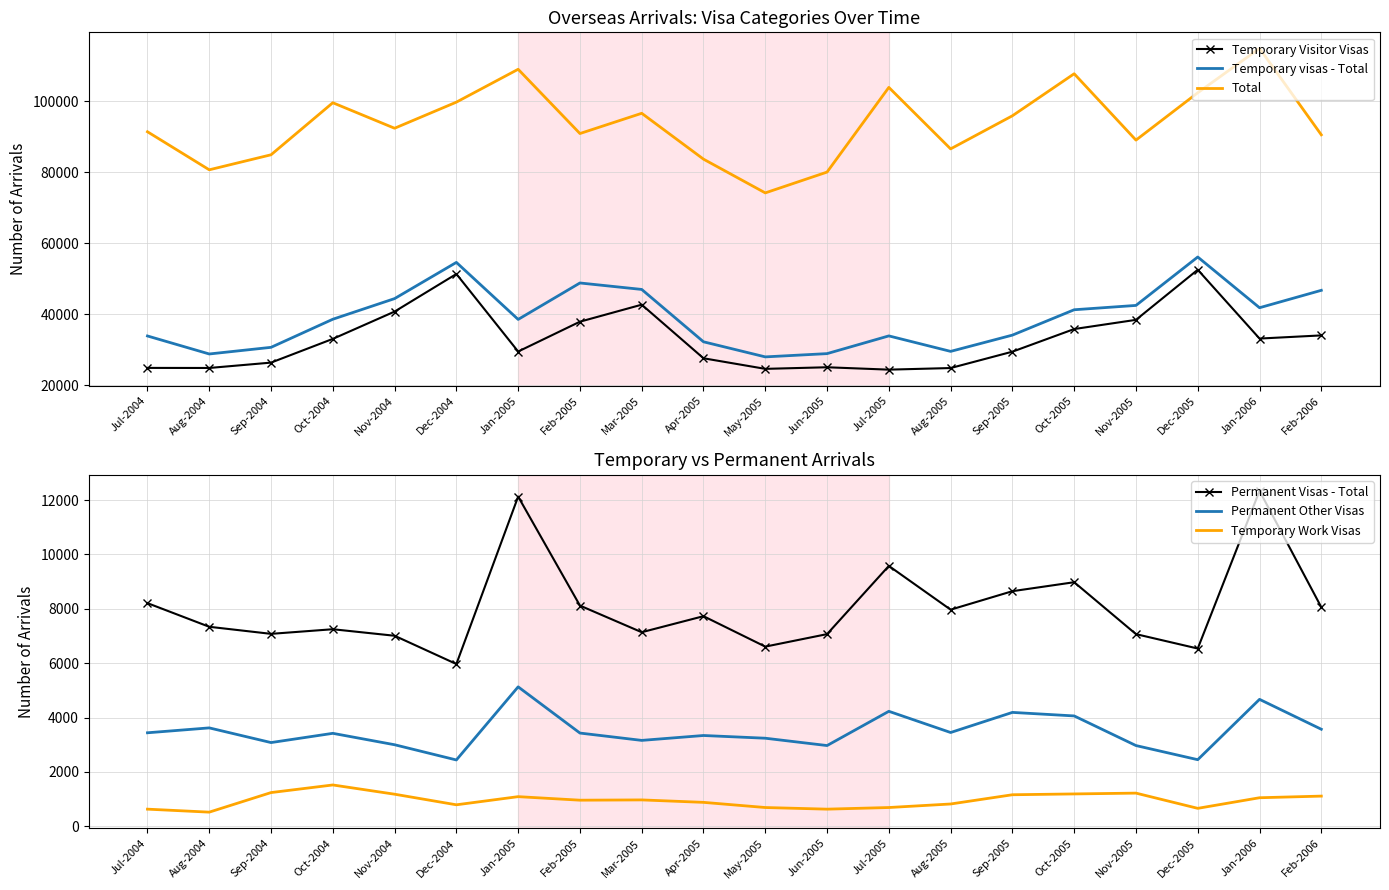

What position from the left is Jan-2005?

7